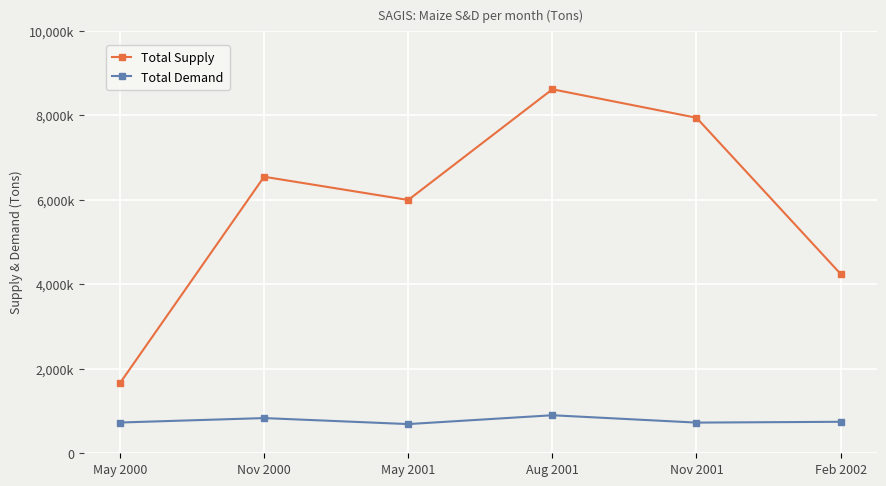

Reading right to left, list all the values displayed in this chart.

Total Supply: 4244000	7940000	8614000	5994000	6544000	1660000
Total Demand: 745000	726000	900000	691000	833000	728000